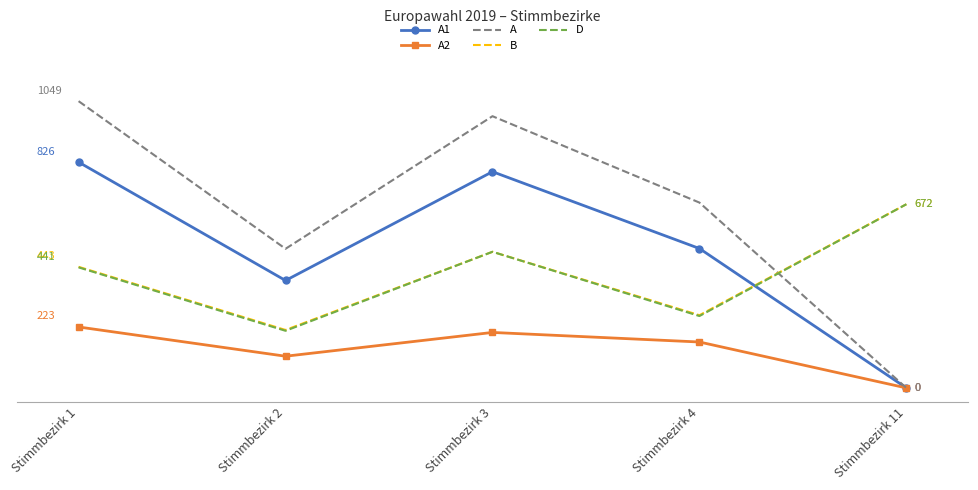

What is the value of the D point at the 1st from the left?

441